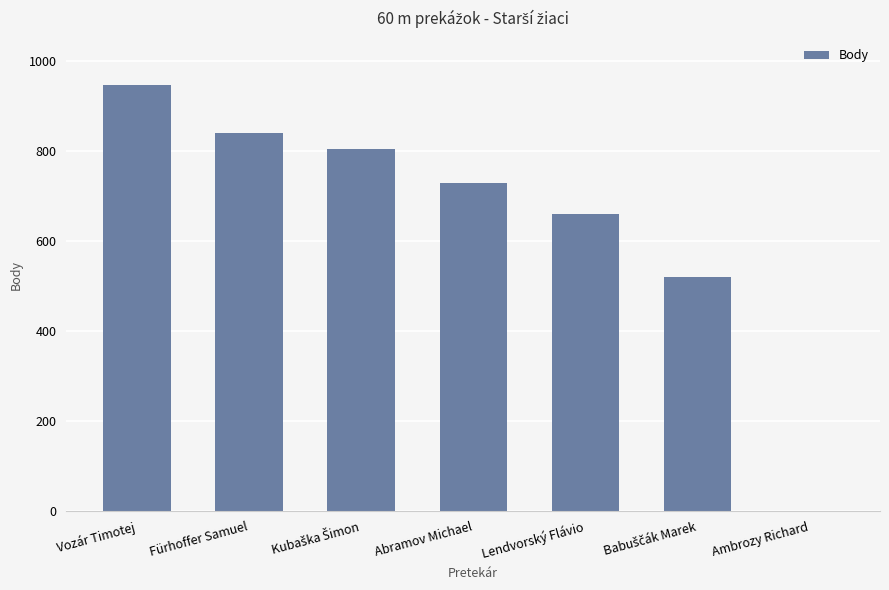

What is the sum of all values?

4497